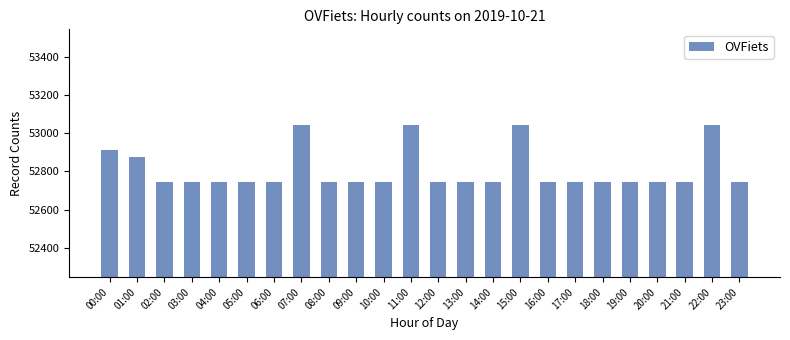

What is the label of the 1st bar from the right?

23:00